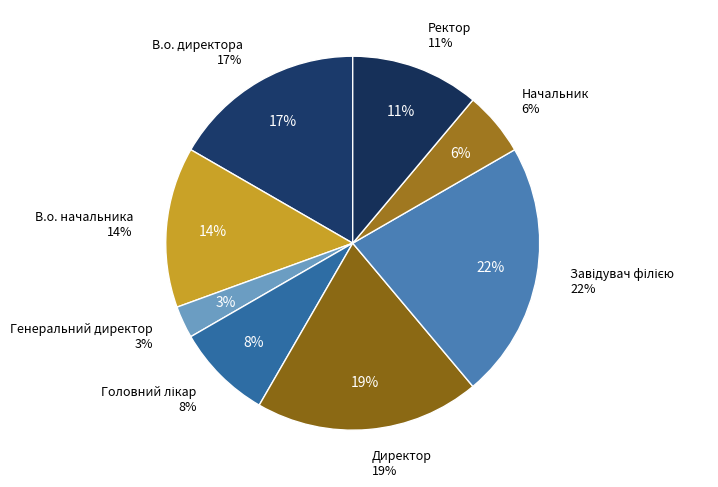

Is there any slice that represents more than half of the pie?

No